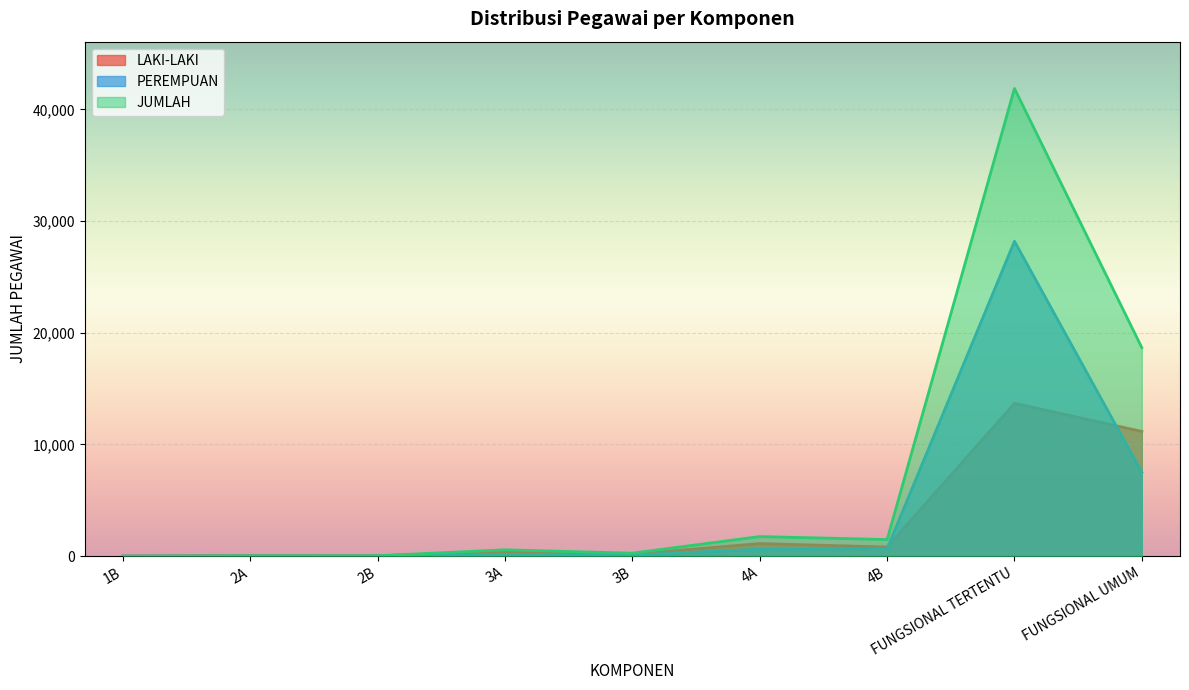

At 4B, list the series in order from largest to smallest.

JUMLAH, LAKI-LAKI, PEREMPUAN